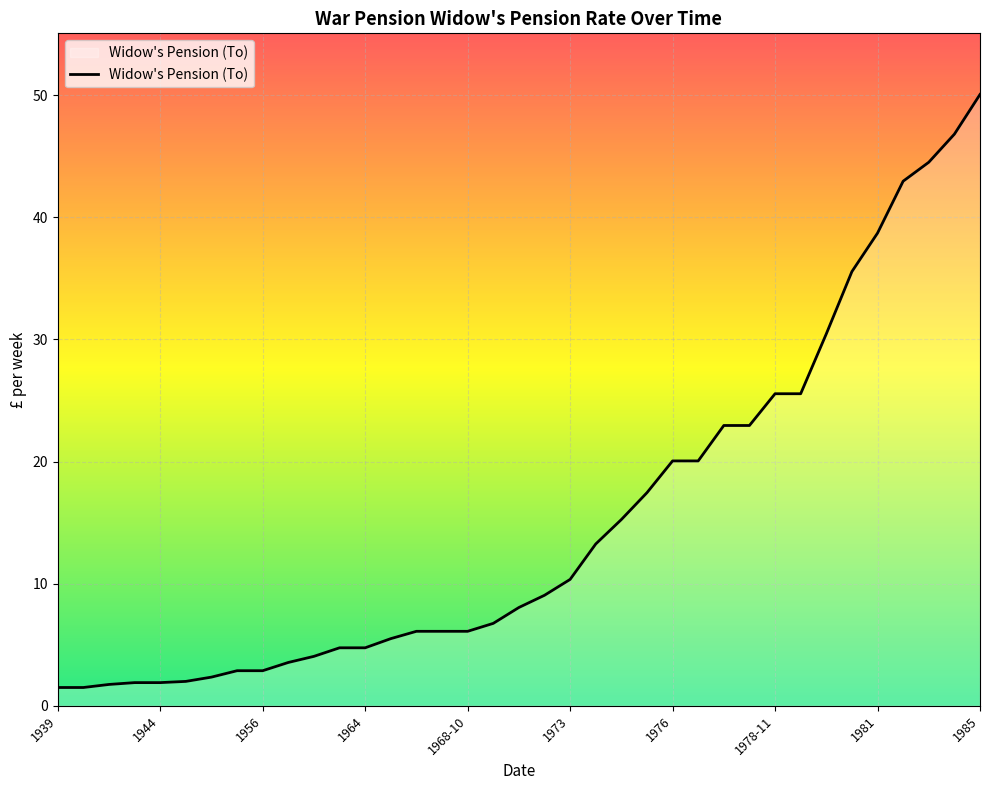

What is the minimum value shown in the chart?

1.5